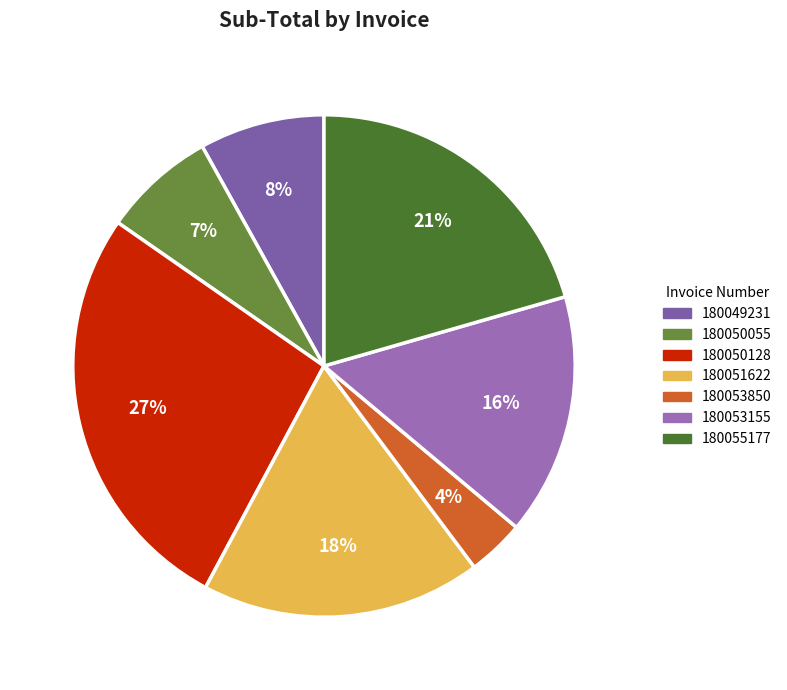

What portion of the pie excludes 180055177?

79.5%